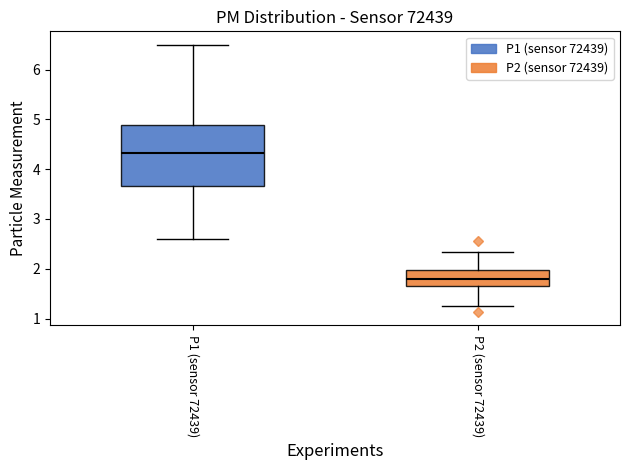

Reading left to right, read every box against the y-axis: the position of its median line, the range the box covers, and the ends of its whiskers. The values are not printed on the chart, so give them approximately, as read against the axis.

P1 (sensor 72439): median 4.3, box 3.7 to 4.9, whiskers 2.6 to 6.5
P2 (sensor 72439): median 1.8, box 1.7 to 2.0, whiskers 1.3 to 2.3